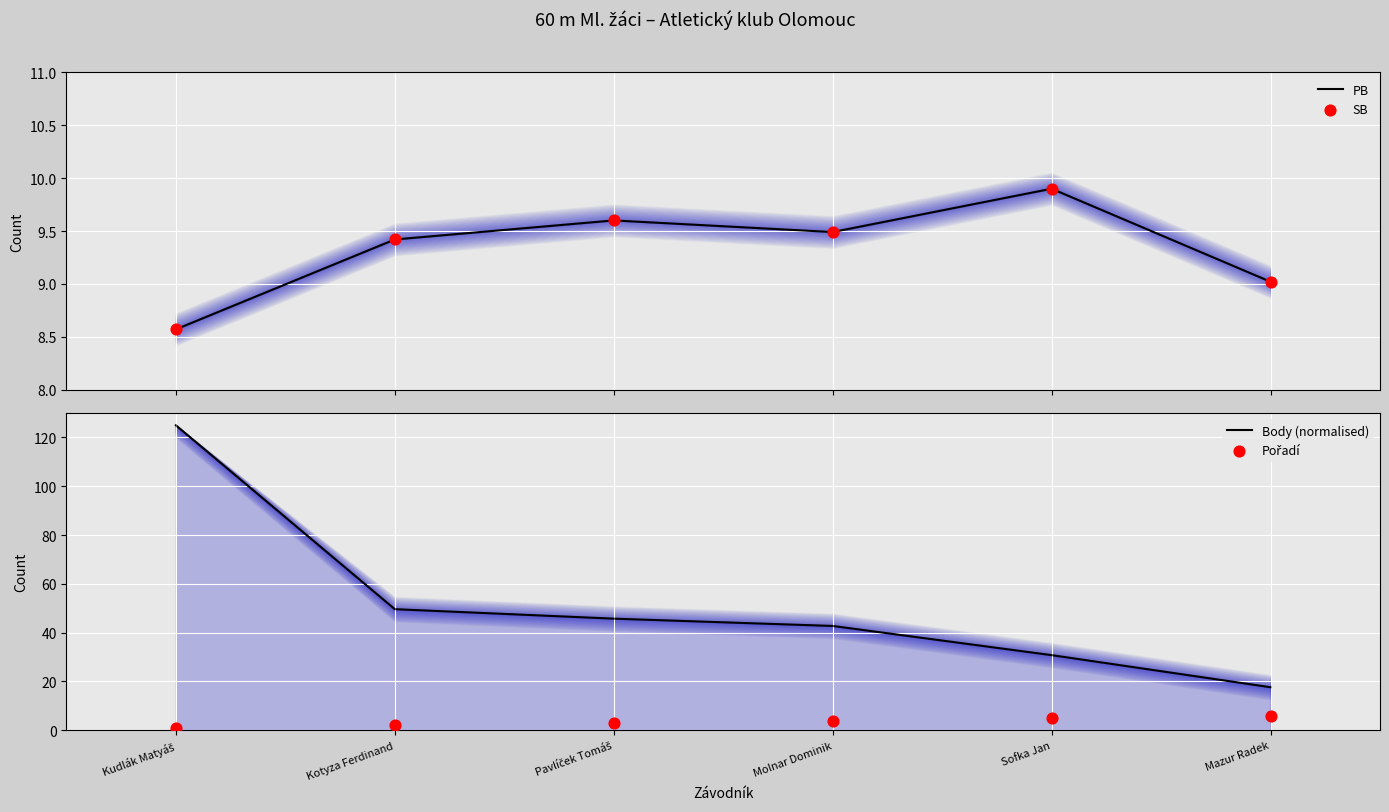

Which series has the largest total across all categories?

Body (normalised)